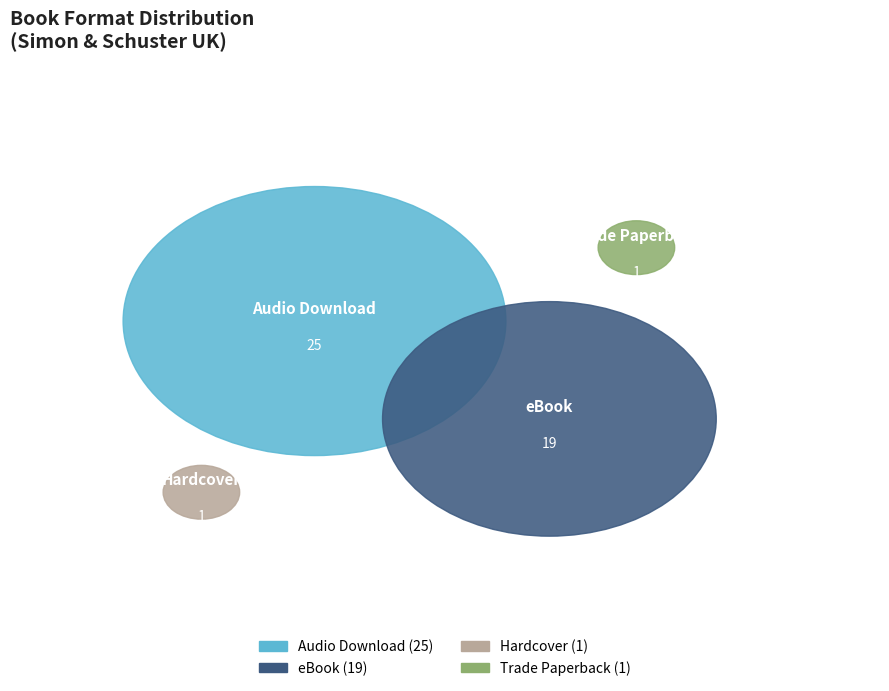

How many segments does this pie chart have?

4